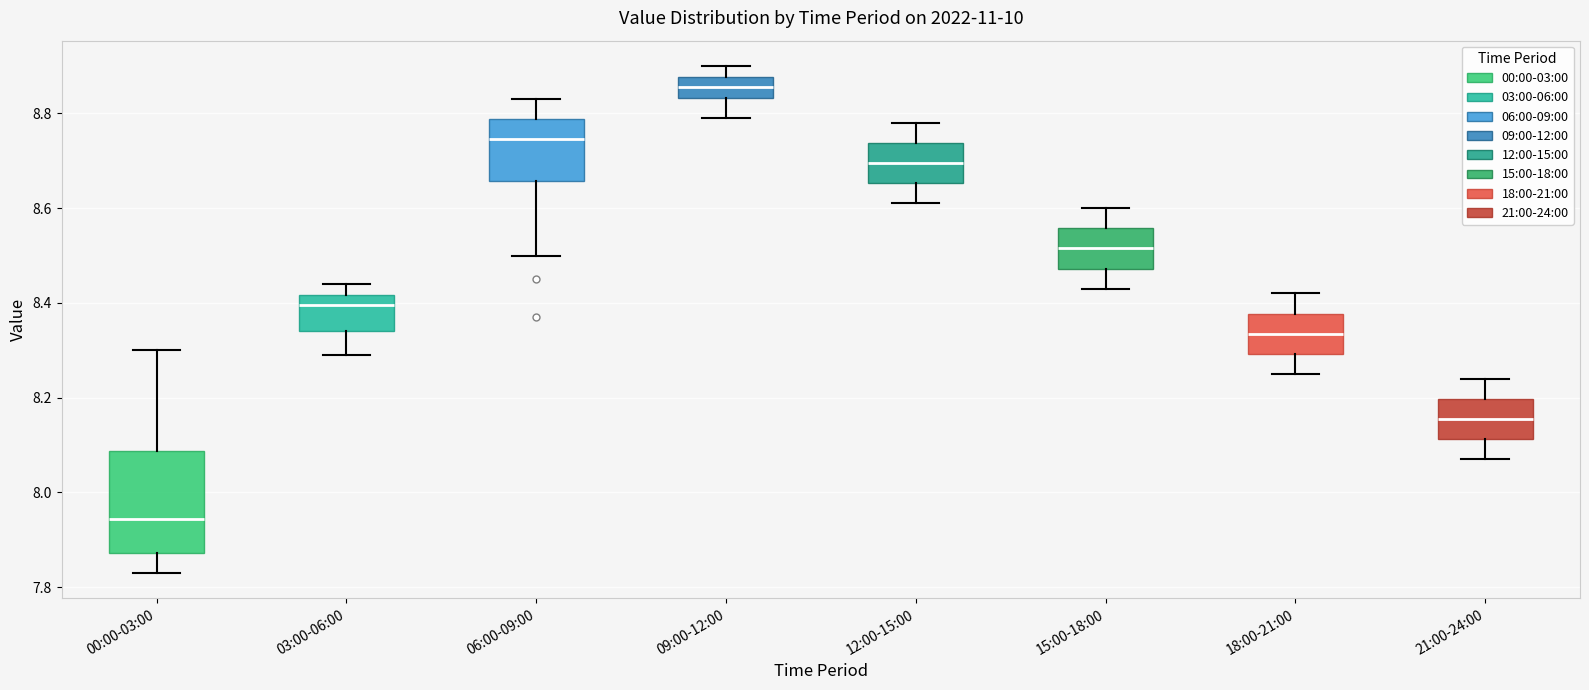

Comparing the boxes themselves (not the whiskers), which one is the tallest?

00:00-03:00